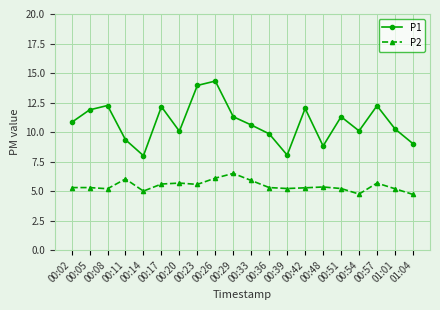

How many interior local peaks does the P1 series have?

6